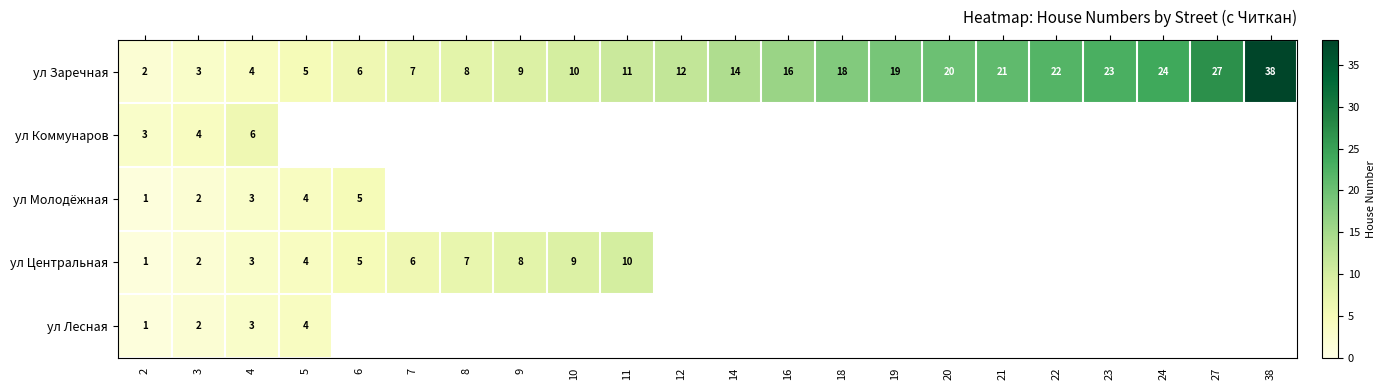

True or false: ул Заречная has a value of 9 at 9.

True